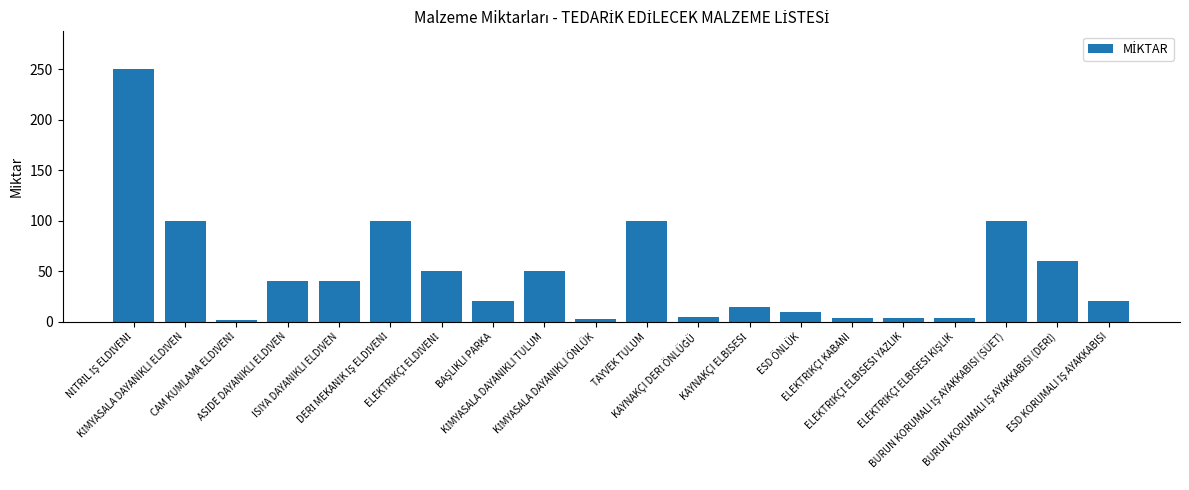

What is the average value?

49